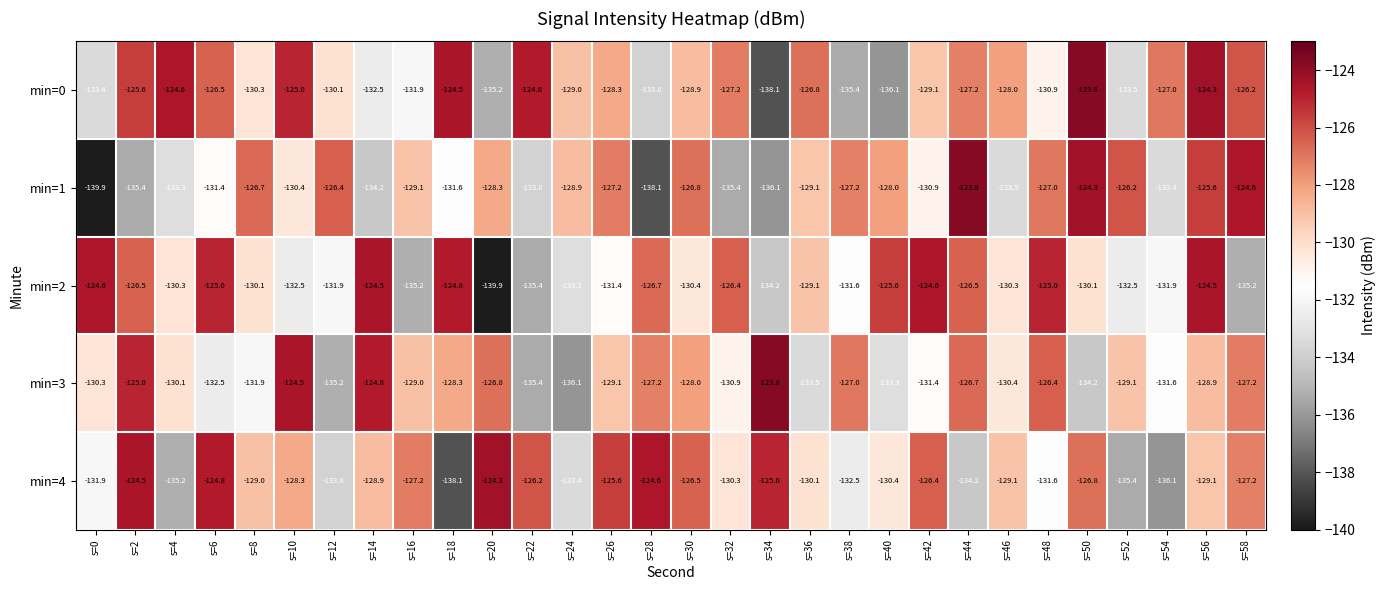

What is the maximum value for min=4?

-124.3